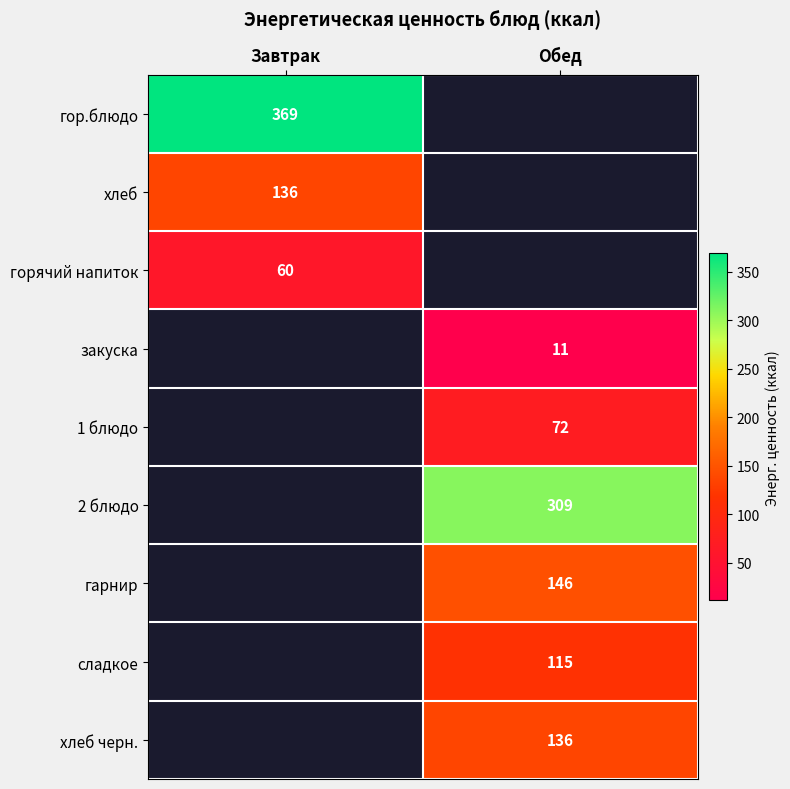

Count the number of data series in this chart.

9